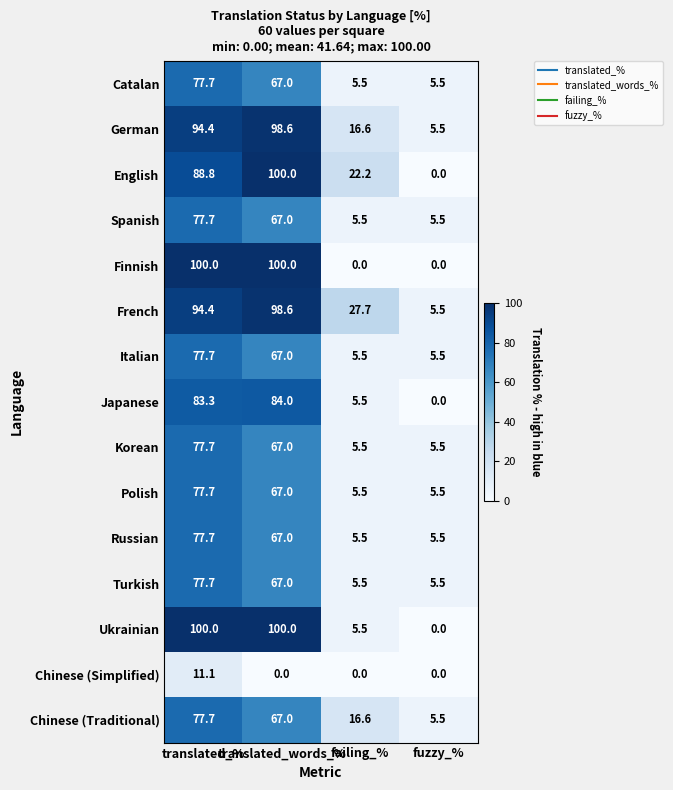

At how many categories does at least one series exceed 6?

3